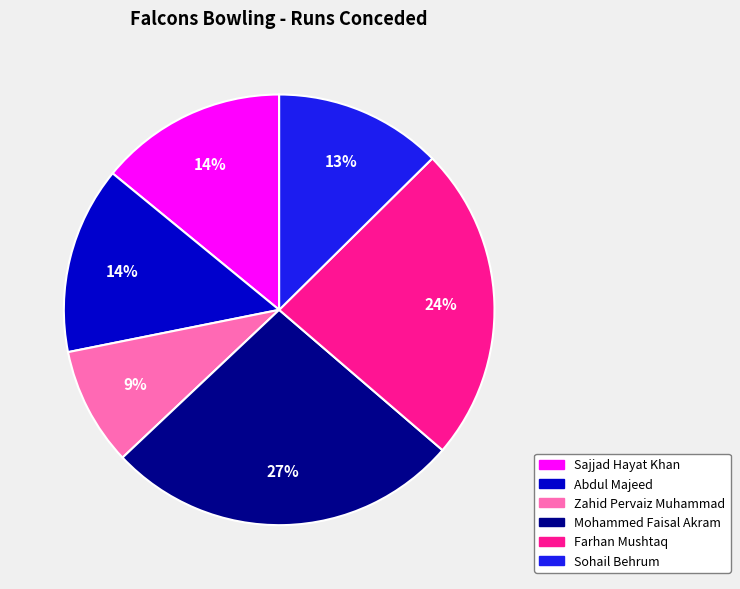

What percentage is the Sajjad Hayat Khan slice, to the nearest percent?

14%